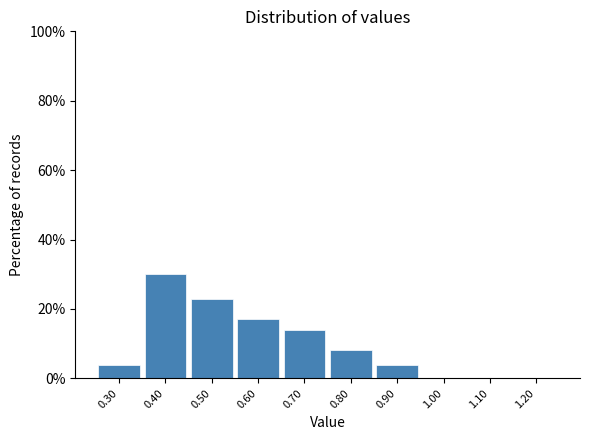

Over which range of the x-axis is the bar tallest?

0.35 to 0.45